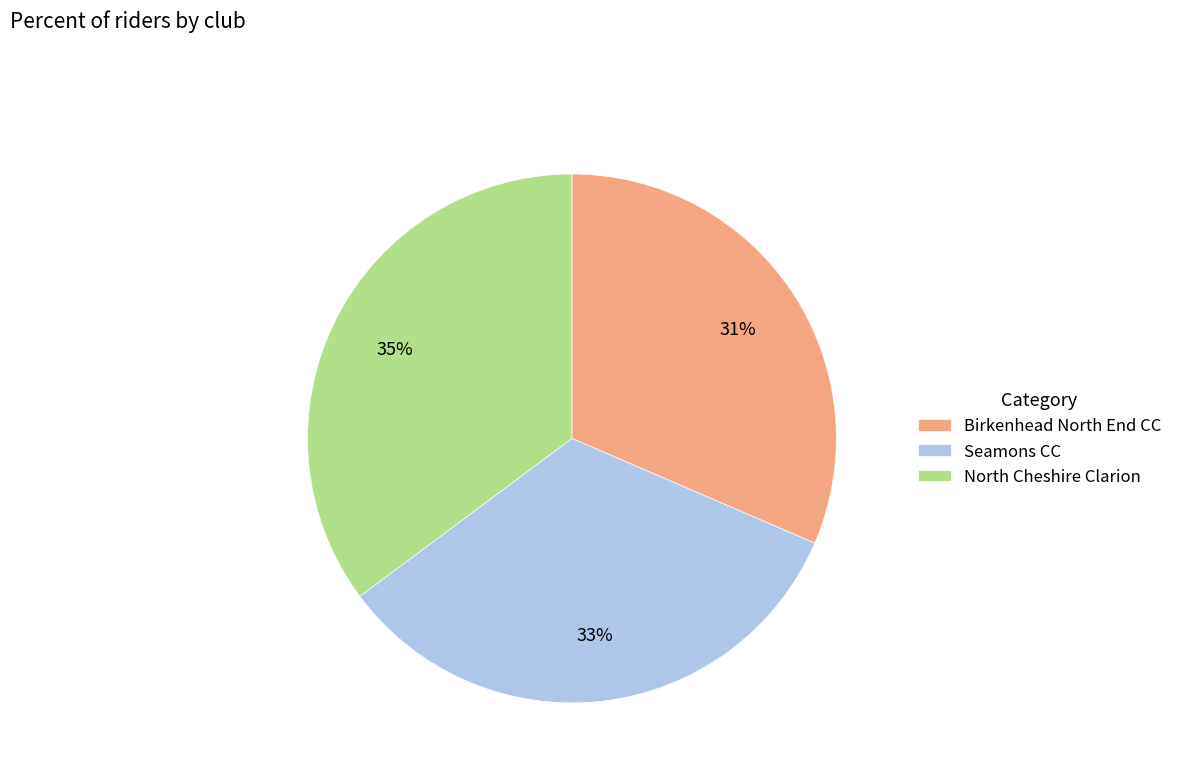

How many segments does this pie chart have?

3